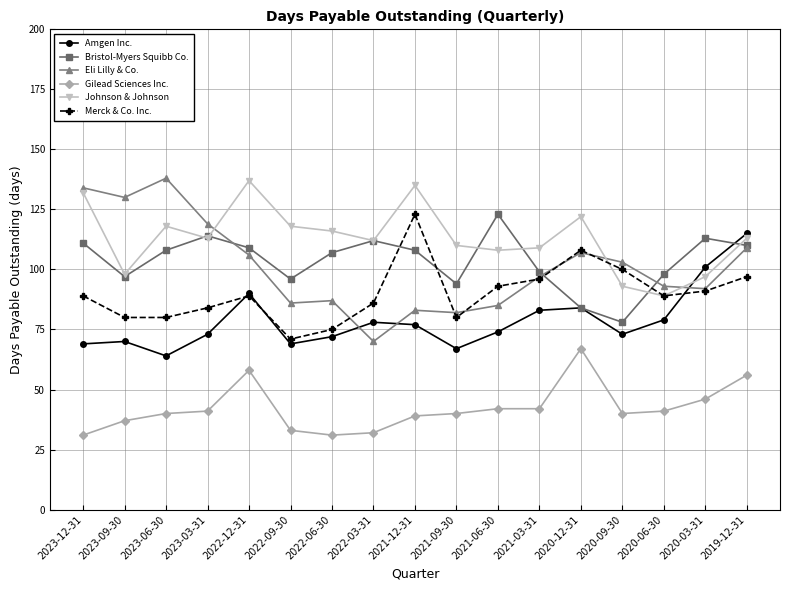

The value of Eli Lilly & Co. at 2022-12-31 is 184. True or false?

False